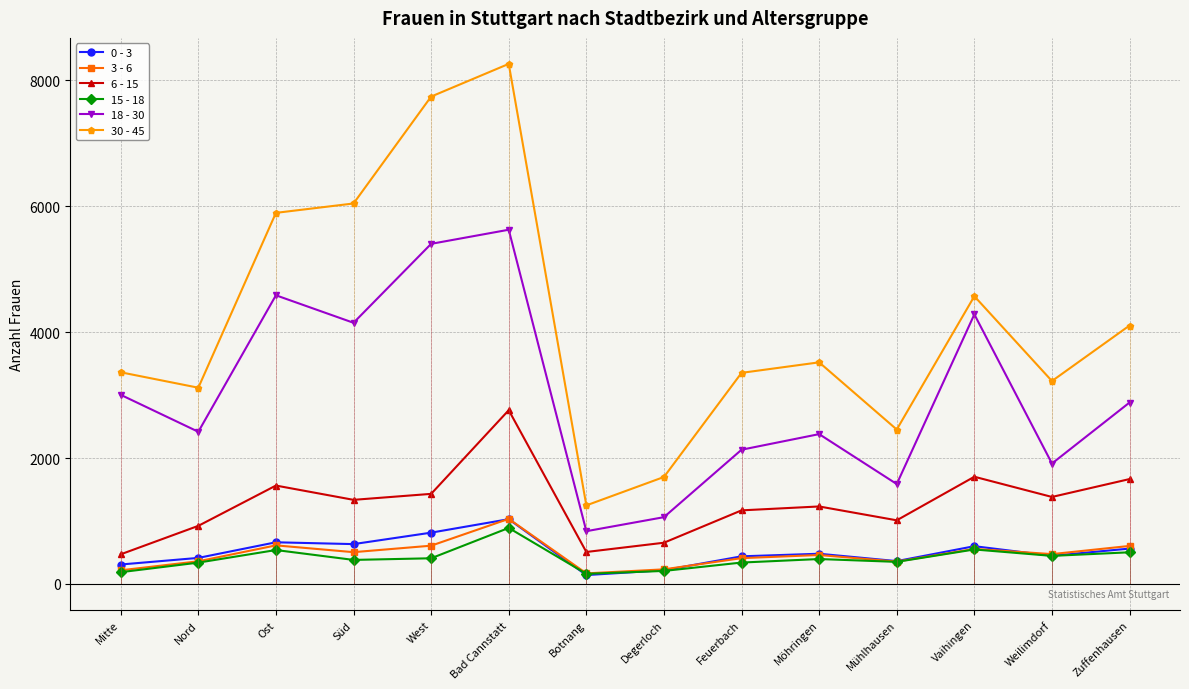

What is the value of the 3 - 6 point at the 11th from the left?

355